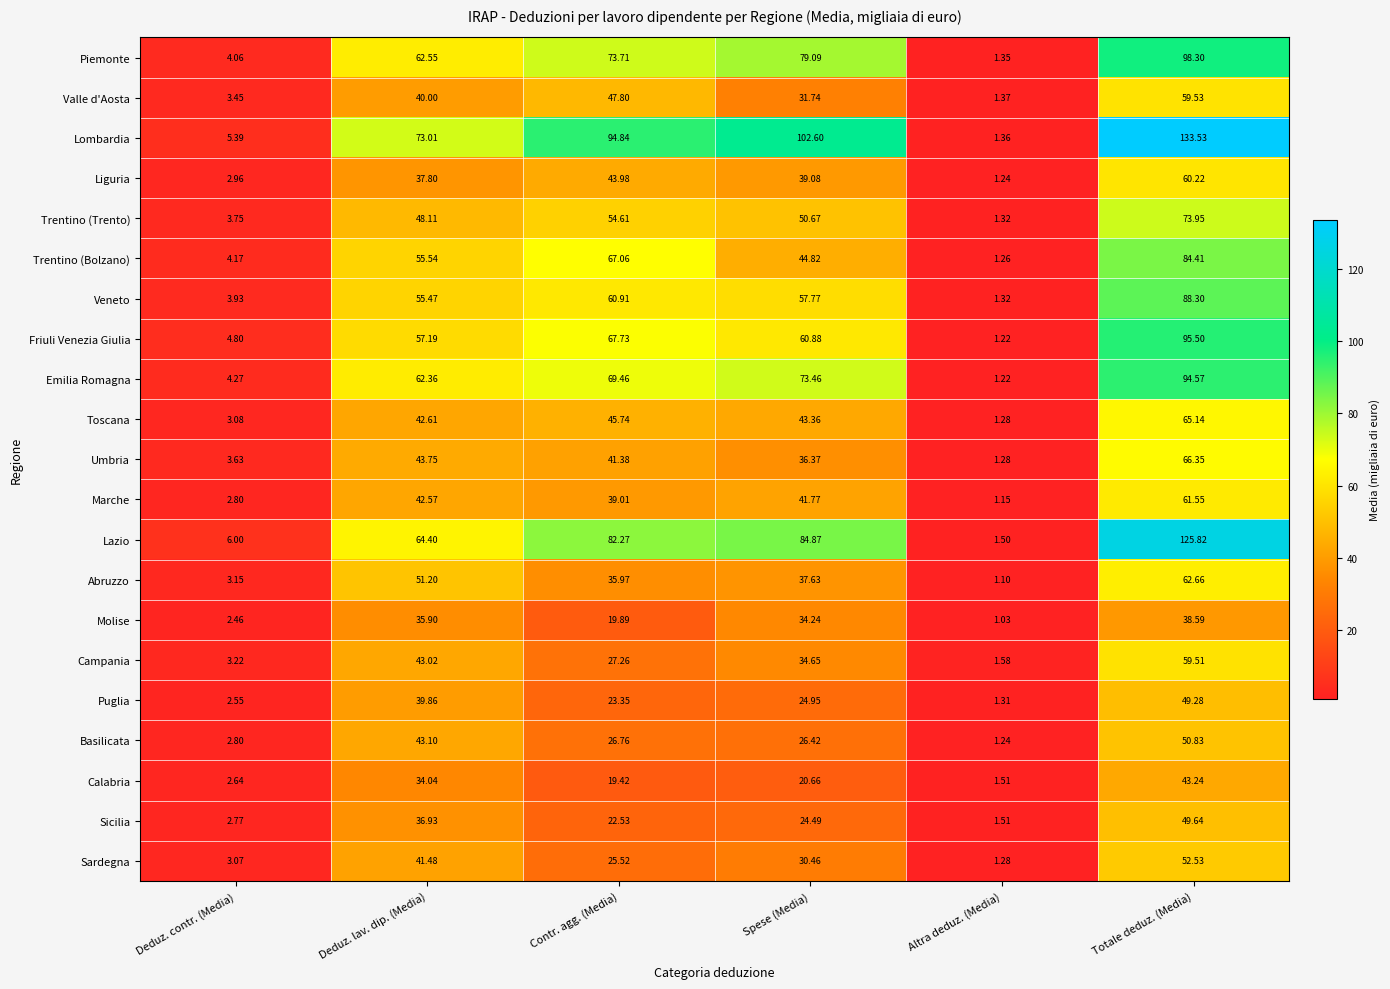

Which category has the highest value in the Emilia Romagna series?

Totale deduz. (Media)